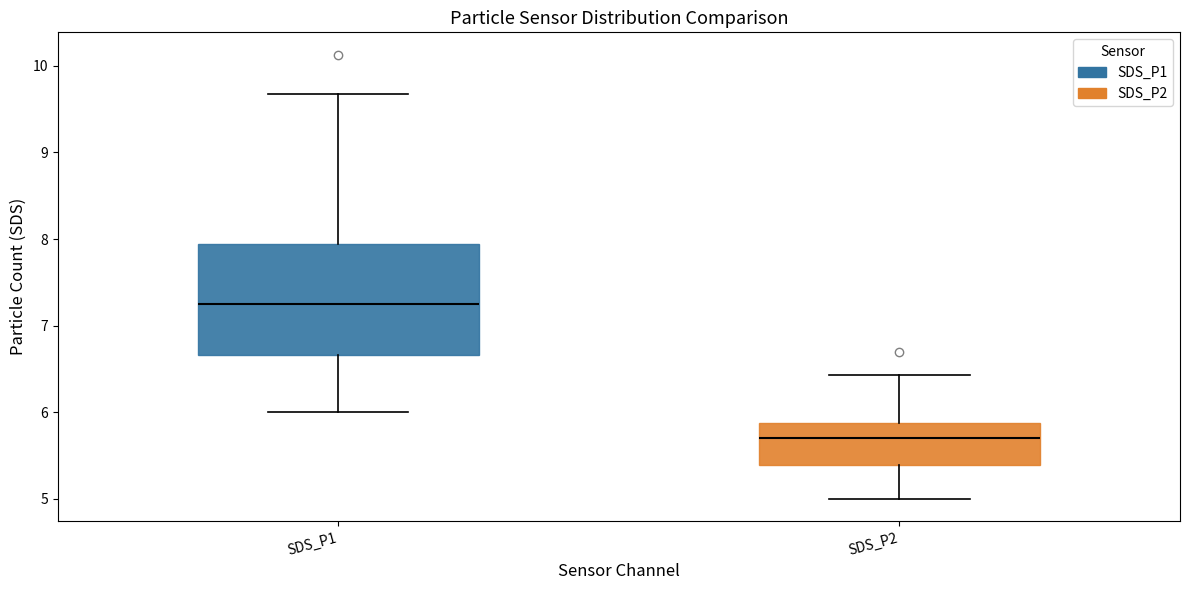

Comparing the boxes themselves (not the whiskers), which one is the tallest?

SDS_P1